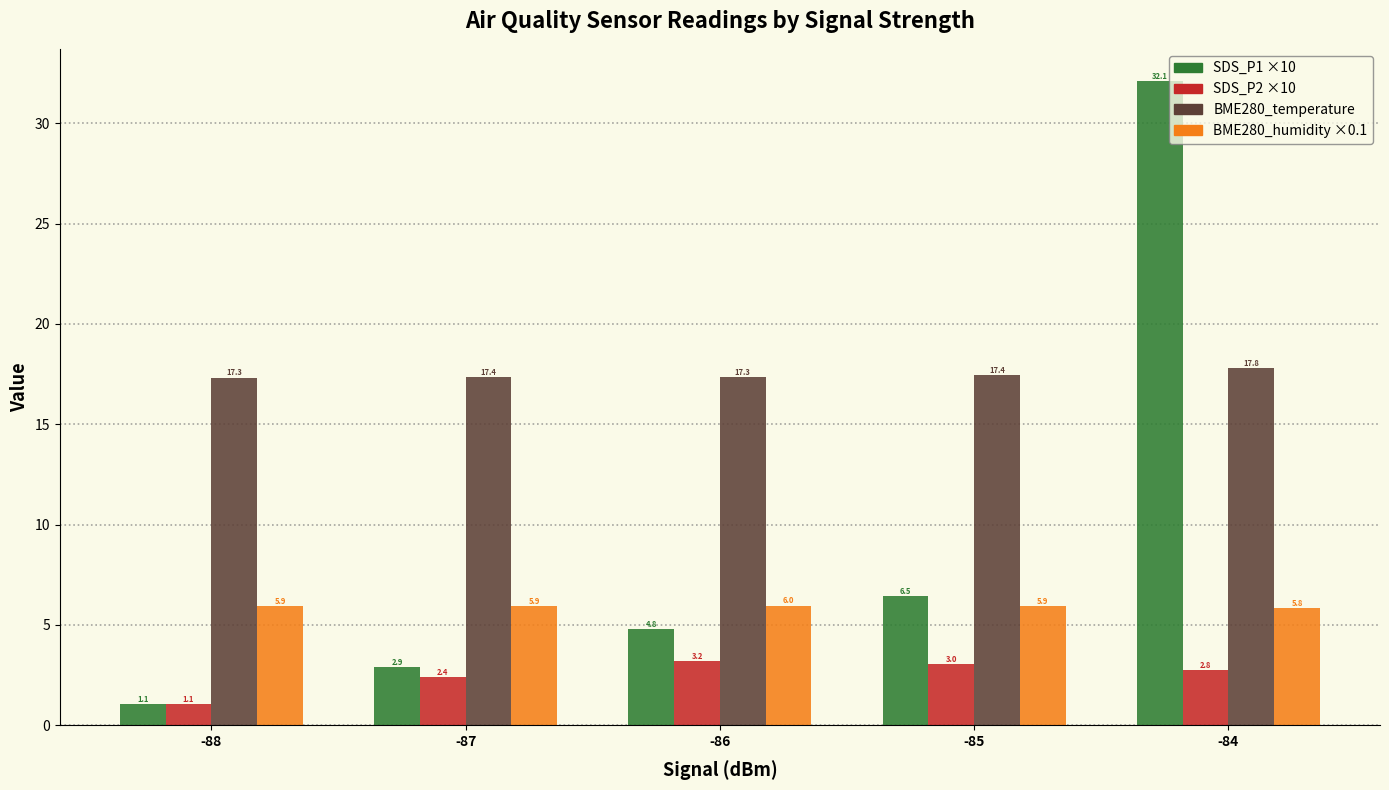

What is the total value across all series at -88?

25.4